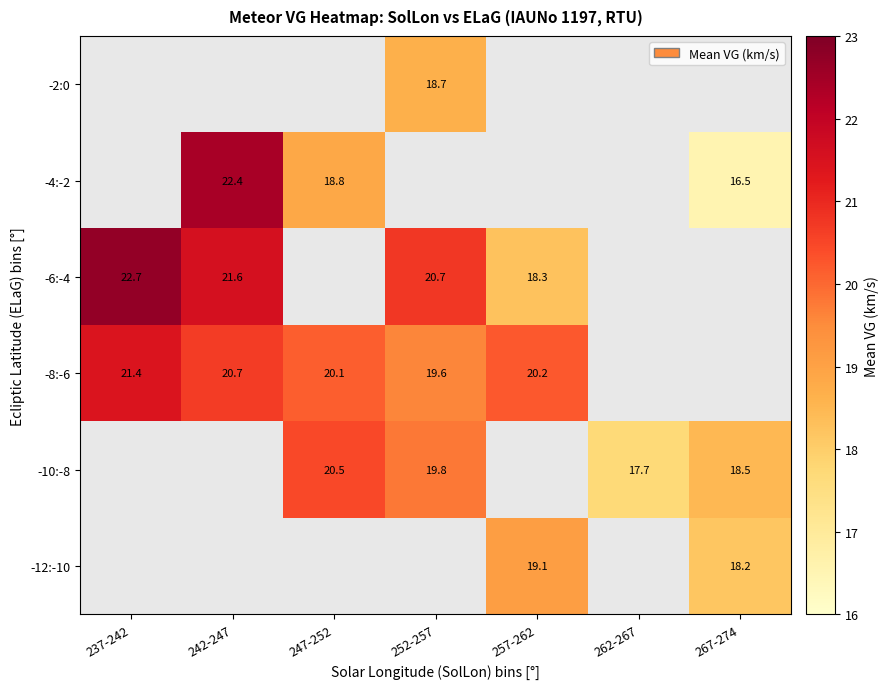

How many distinct data groups are displayed?

6